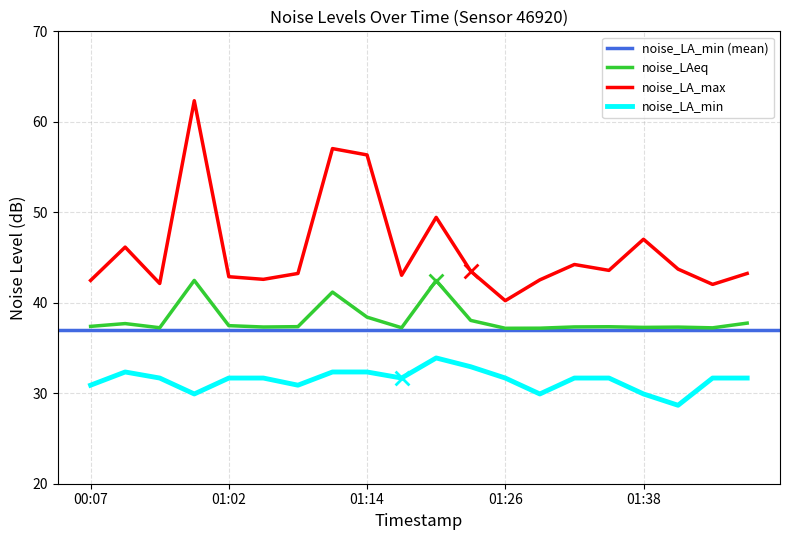

Is the value of noise_LA_max at 01:26 greater than the value of noise_LAeq at 01:17?

Yes